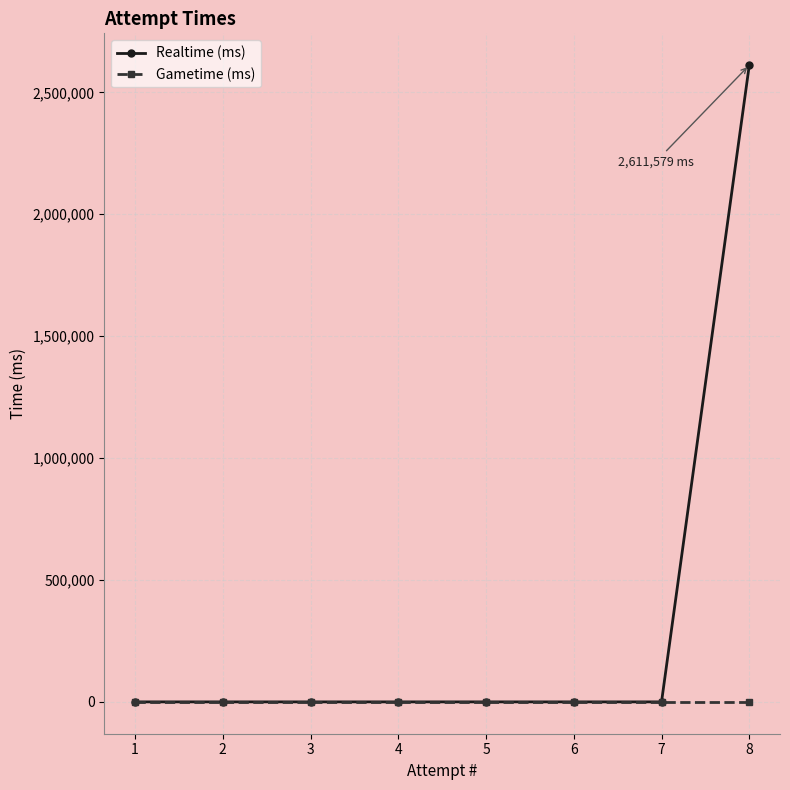

List the series in order of their overall mean, highest first.

Realtime (ms), Gametime (ms)